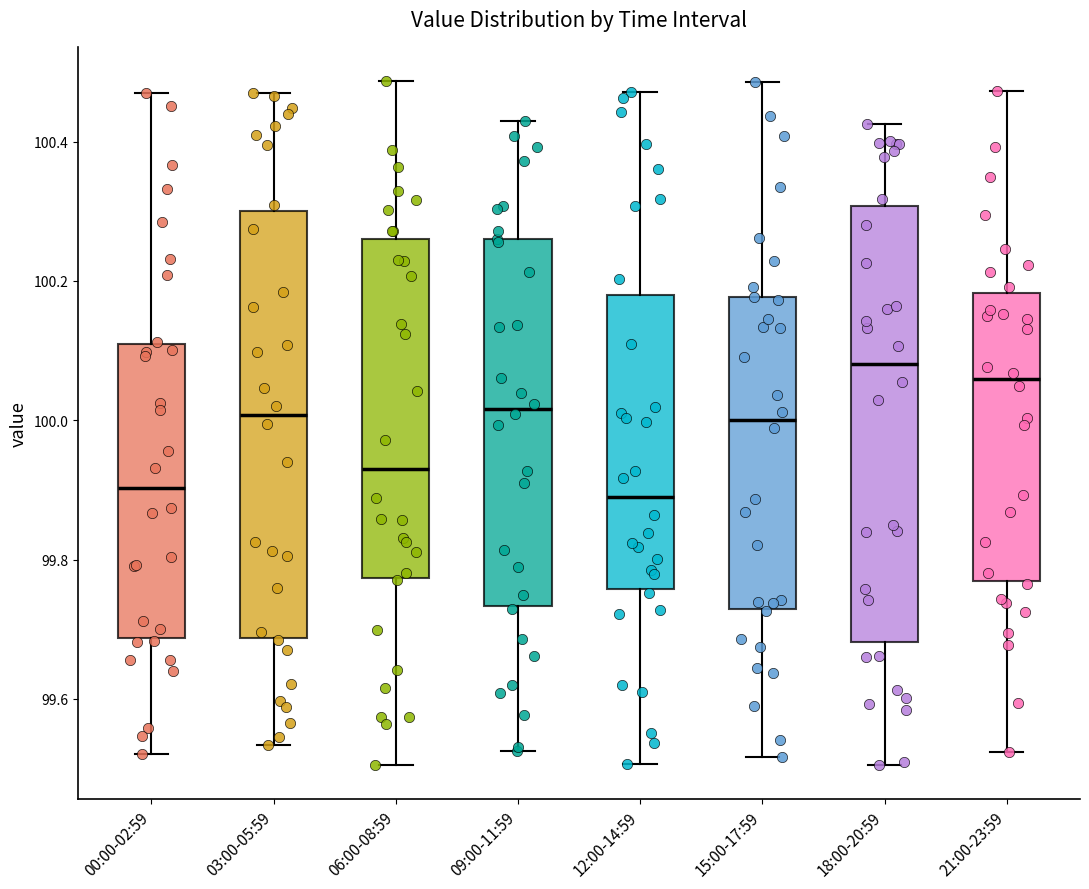

Where is the upper edge of the box for 03:00-05:59 on the y-axis? The values are not printed on the chart, so give them approximately, as read against the axis.

100.30